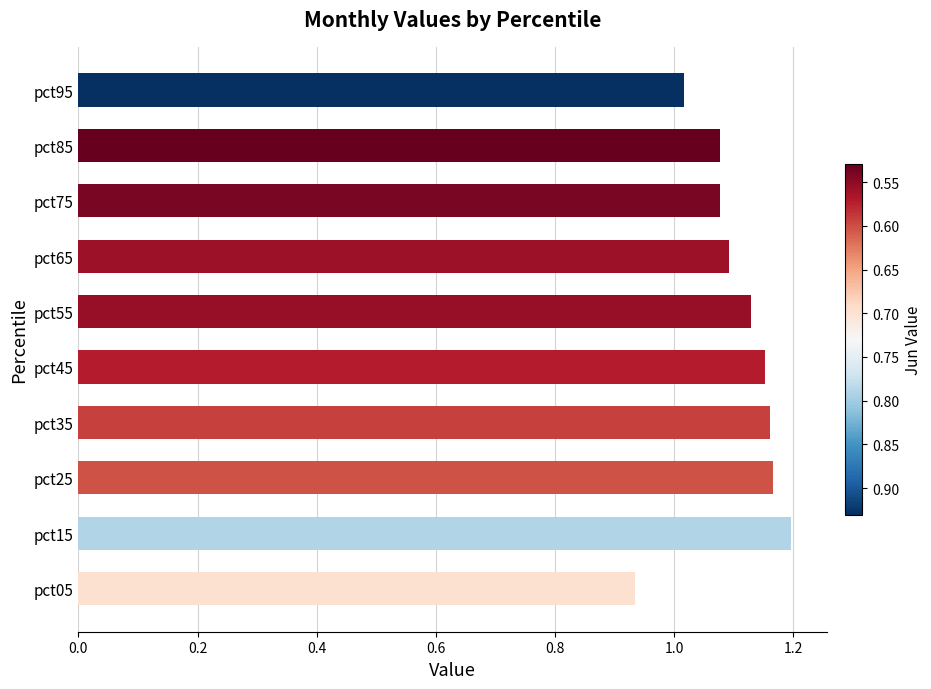

At which label is the value closest to 1?

pct95